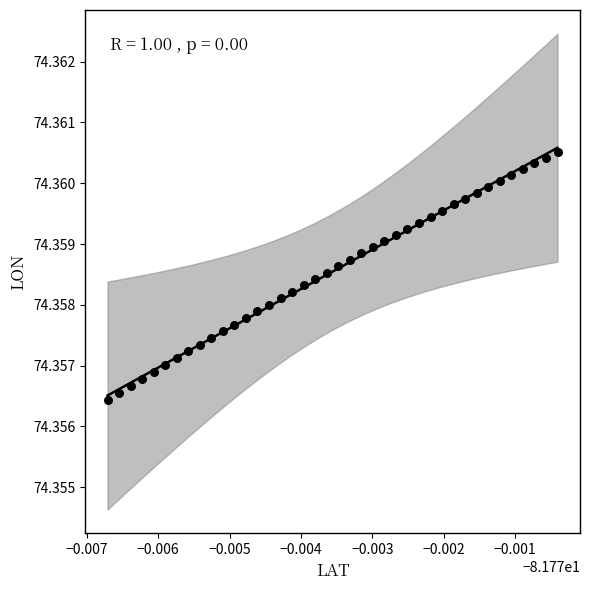

How many points are shown in the scatter plot?

40